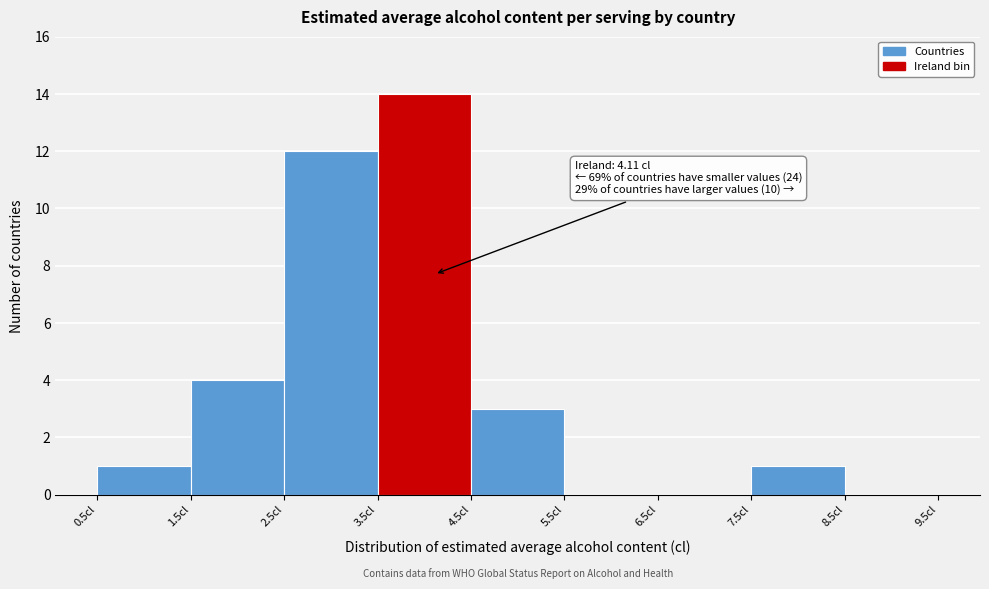

Over which range of the x-axis is the bar tallest?

3.5 to 4.5